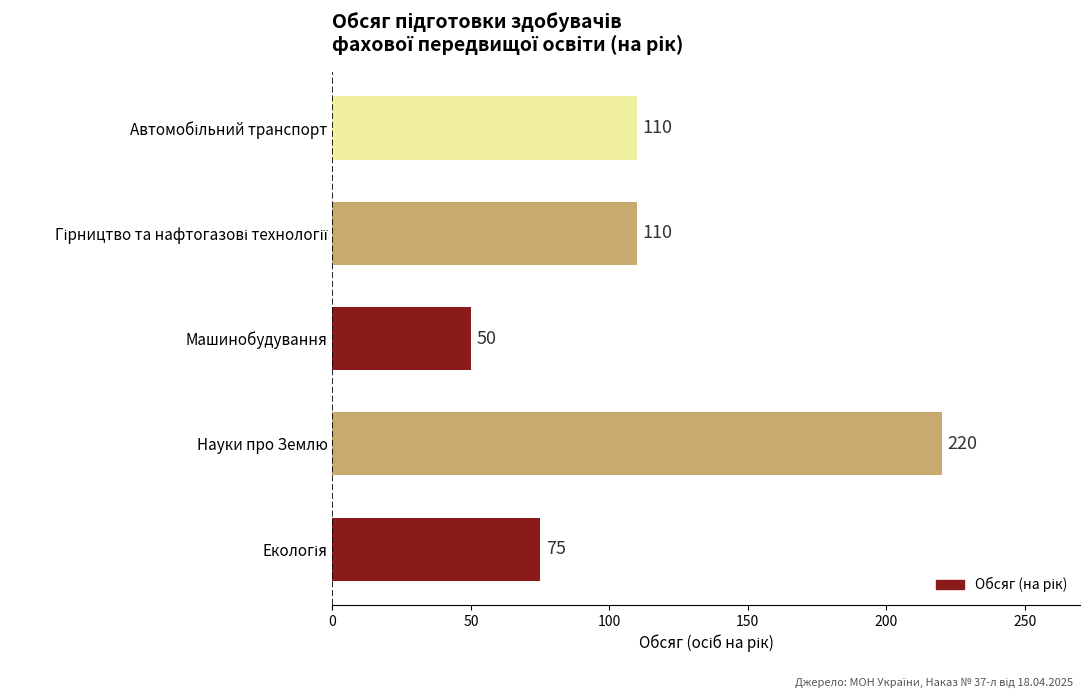

The value at Науки про Землю is 220. True or false?

True